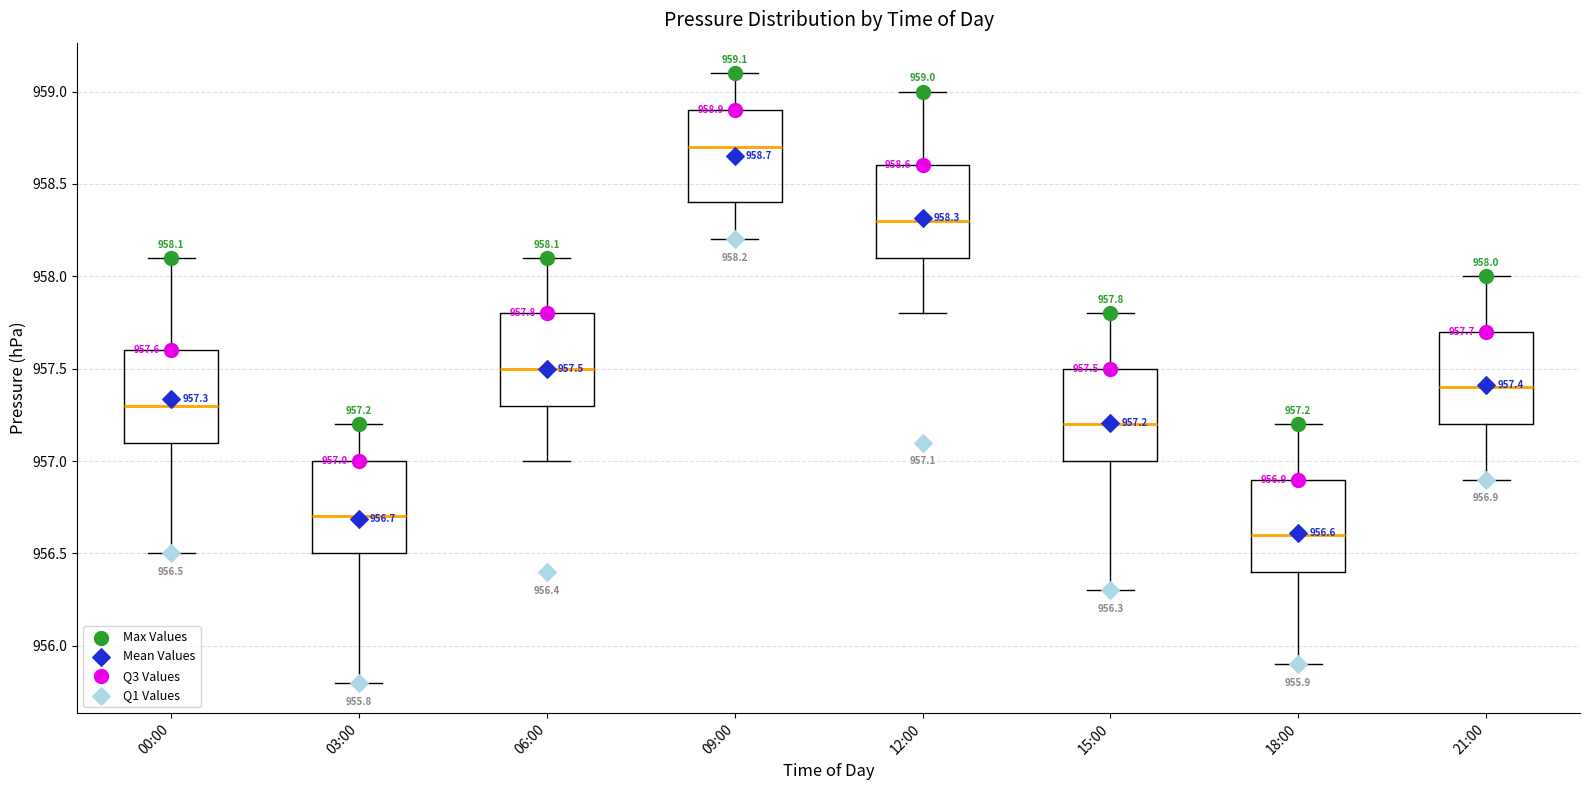

Which box's median line is the lowest?

18:00